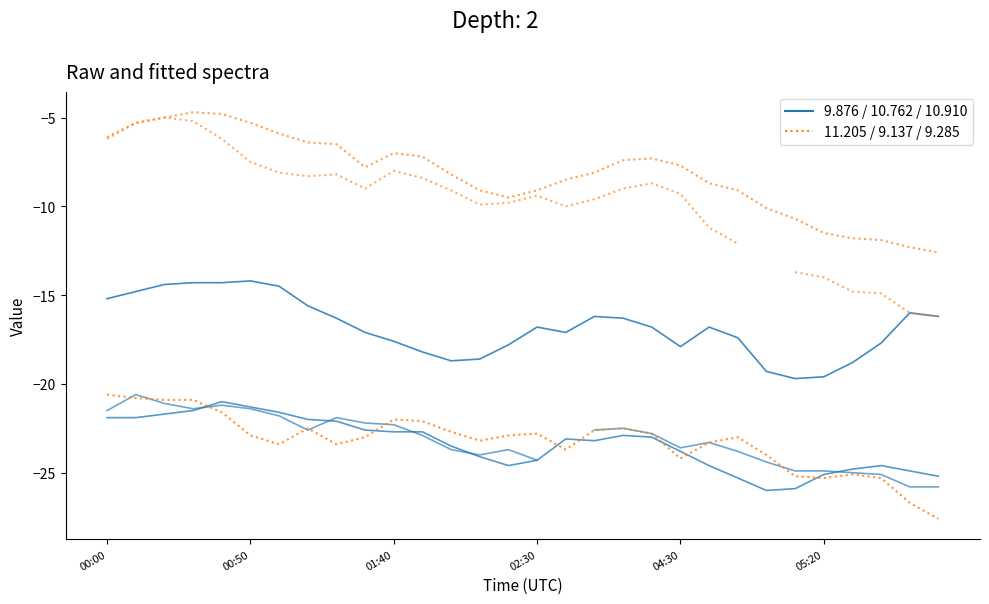

What is the value of the 9.137 km point at the 26th from the left?

-25.3